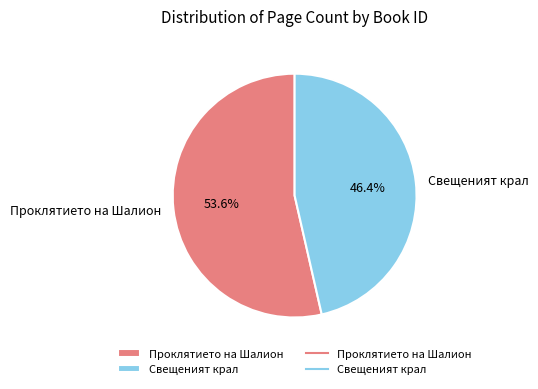

What is the ratio of the value at Проклятието на Шалион to the value at Свещеният крал?

1.2